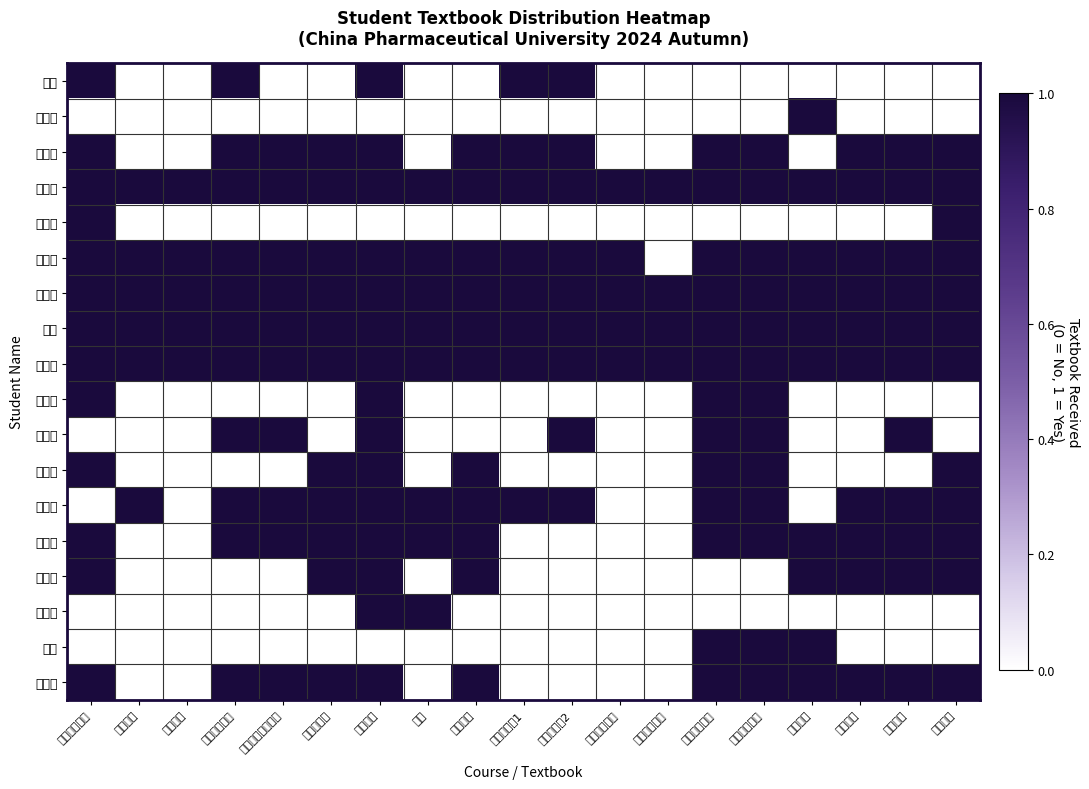

Which has a higher value, 基础化学 or 安全教育?

基础化学